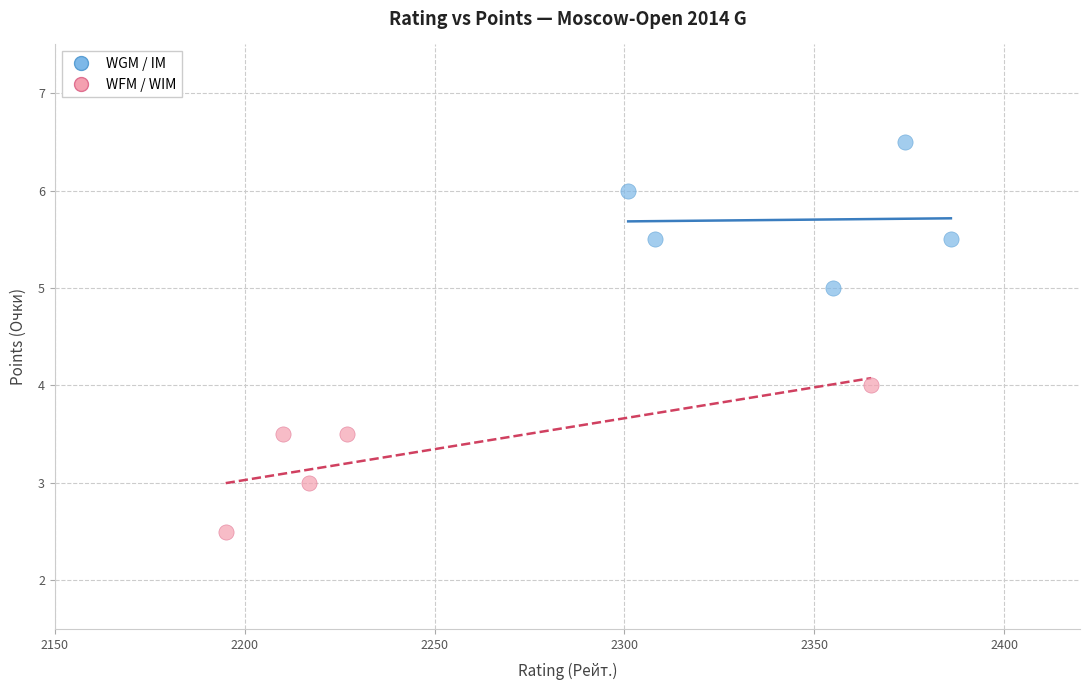

Which series contains the highest Y value?

WGM / IM